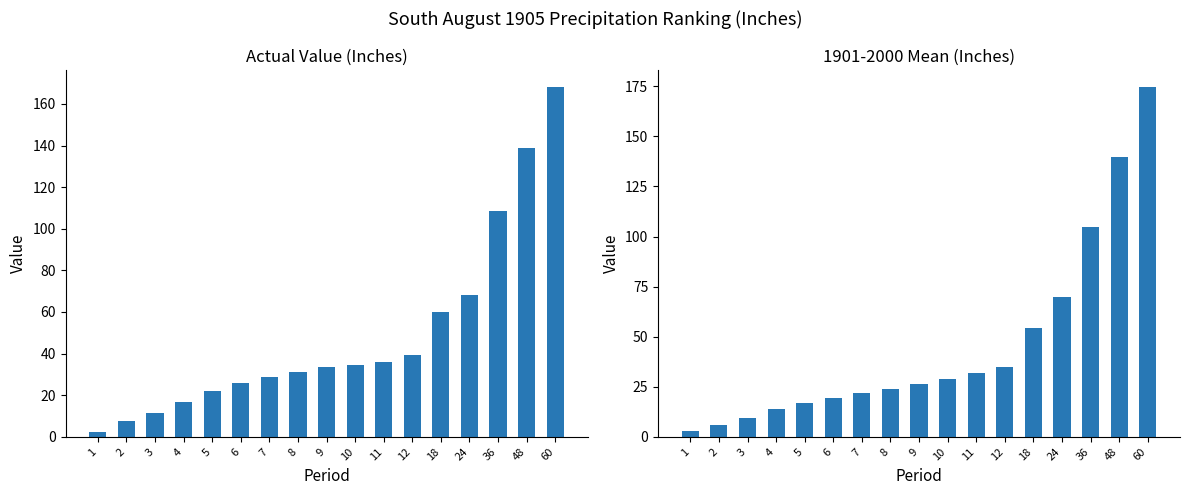

What is the greatest value displayed?

174.4